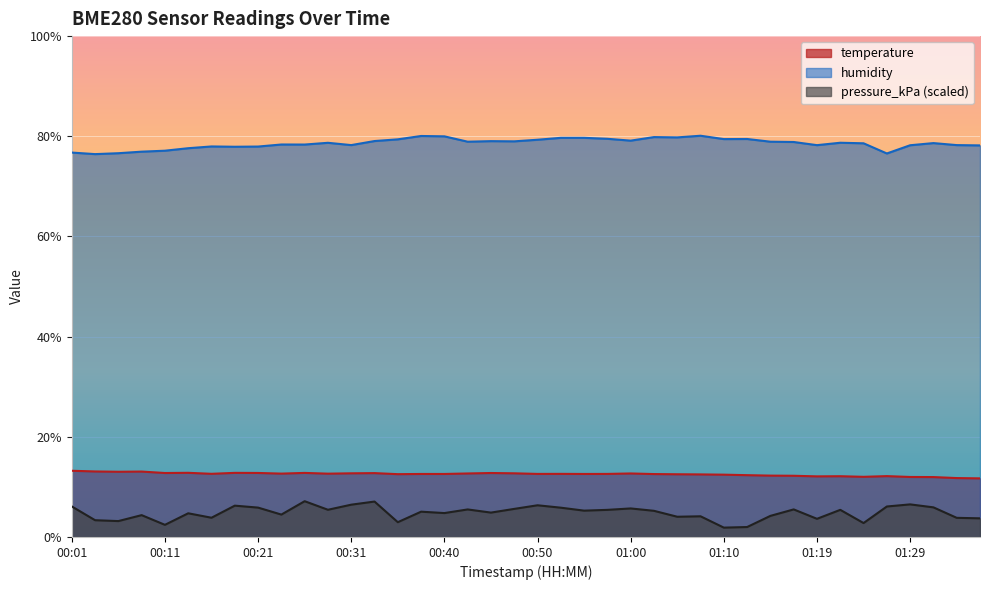

Is it true that humidity equals 36.3 at 01:34?

False